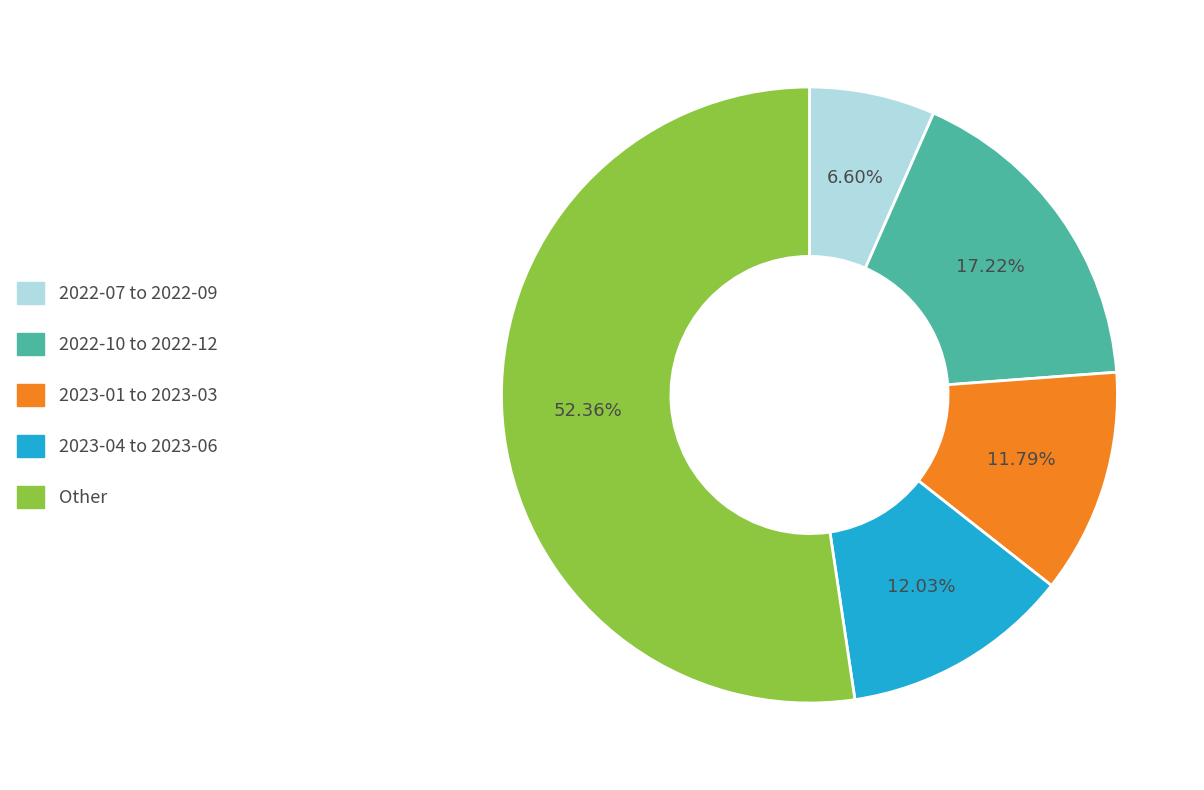

Which category has the biggest portion of the pie?

Other